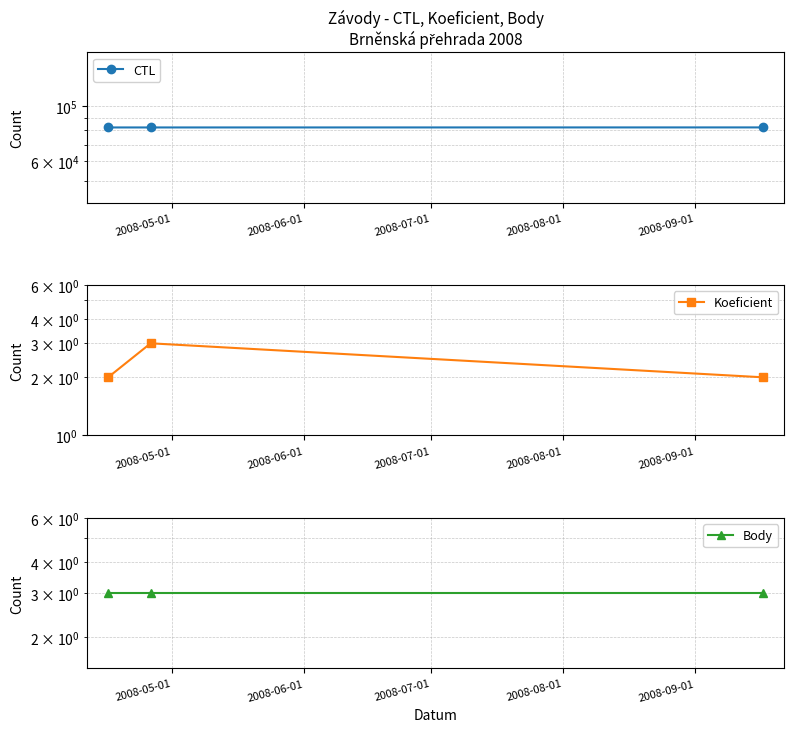

Reading left to right, what are all the values shown in this chart?

CTL: 82102	82103	82134
Koeficient: 2	3	2
Body: 3	3	3